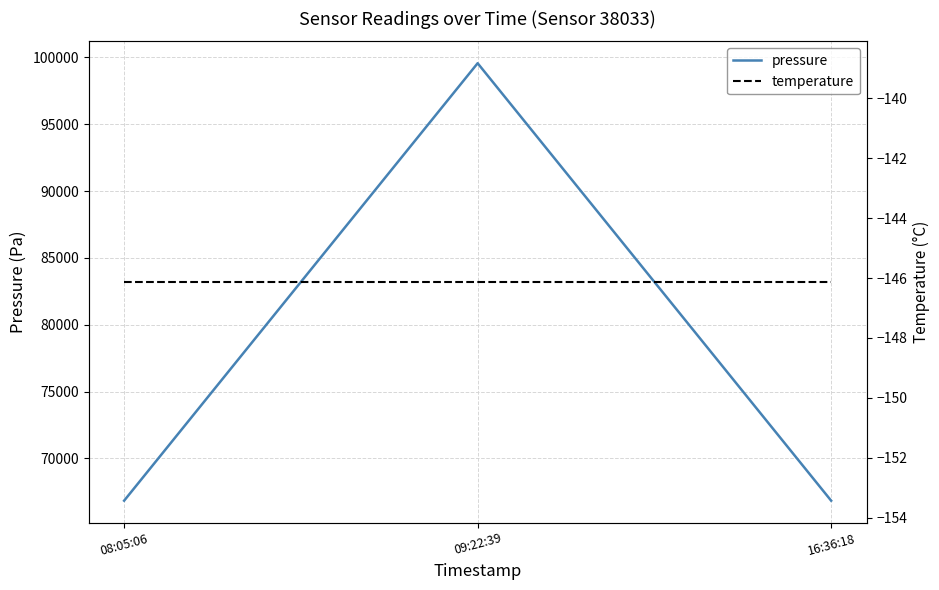

The value of pressure at 08:05:06 is 44996.8. True or false?

False